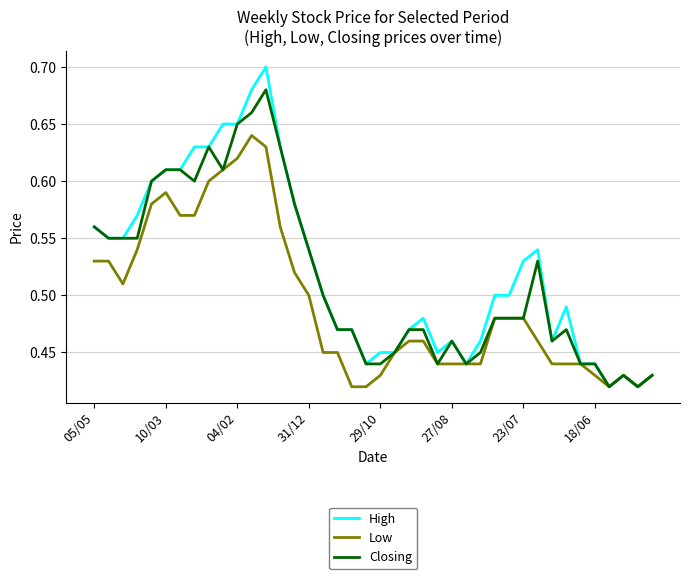

What is the sum of all High values?

20.9